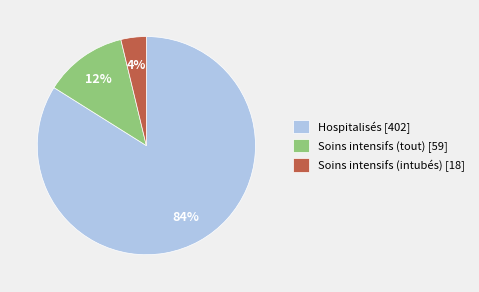

To the nearest percent, what is the difference between the largest and smallest slice percentages?

80%